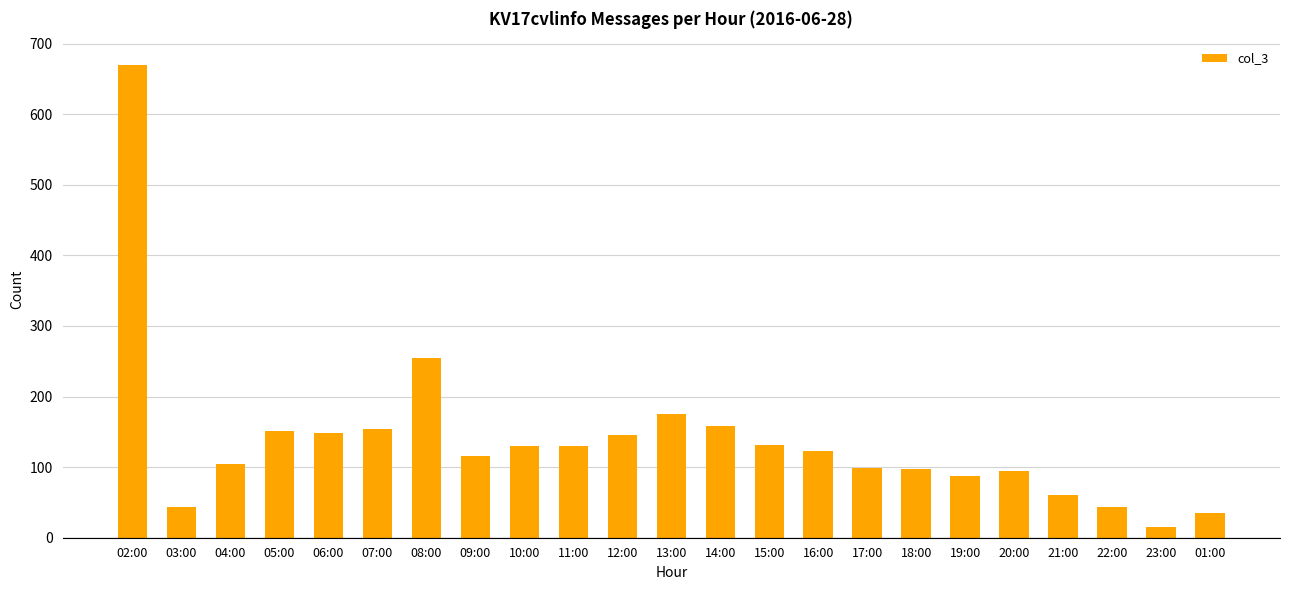

The value at 03:00 is 76. True or false?

False